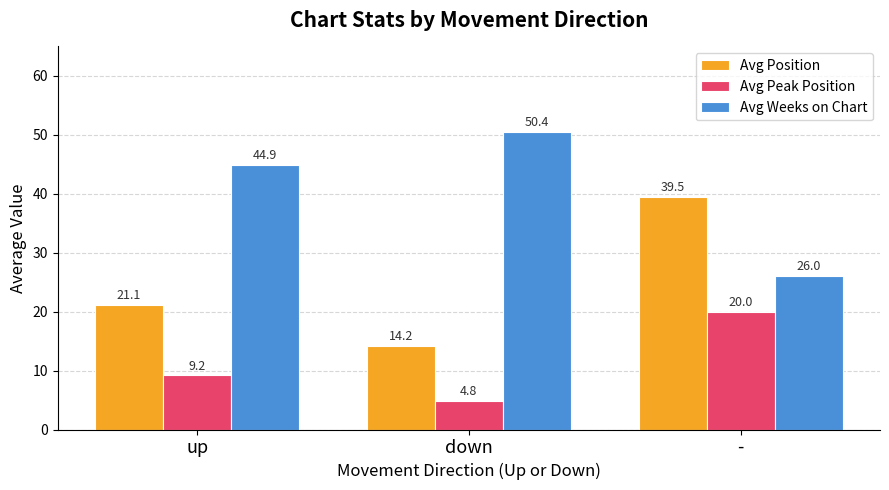

Which series has the largest range (max minus min)?

Avg Position